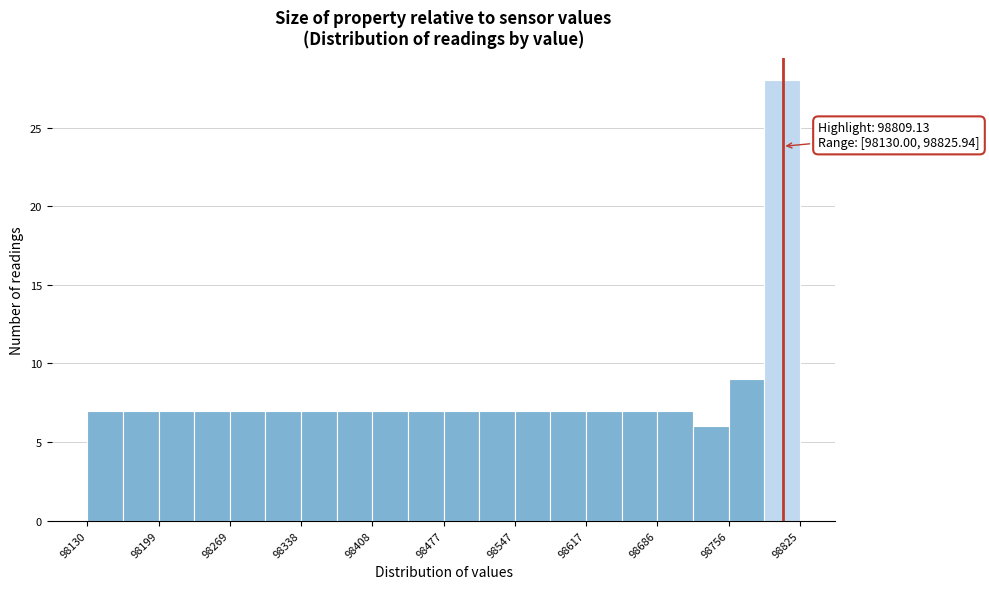

Around what value on the x-axis is the tallest bar? Give the approximate position of its centre, as read against the axis.

98810